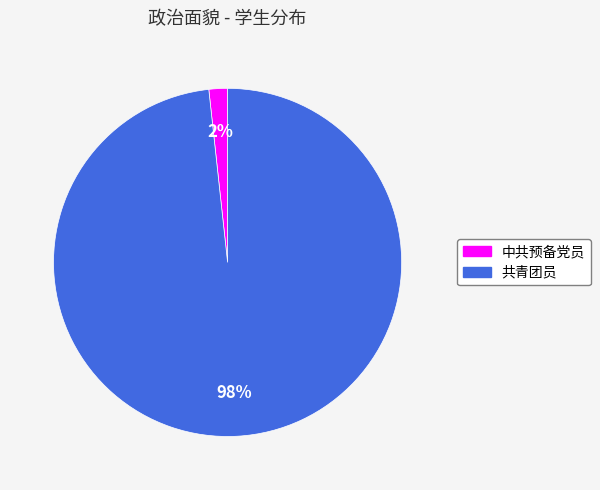

How many segments does this pie chart have?

2